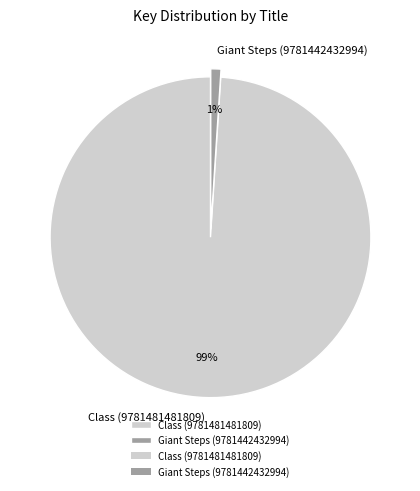

Which slice is the smallest?

Giant Steps (9781442432994)